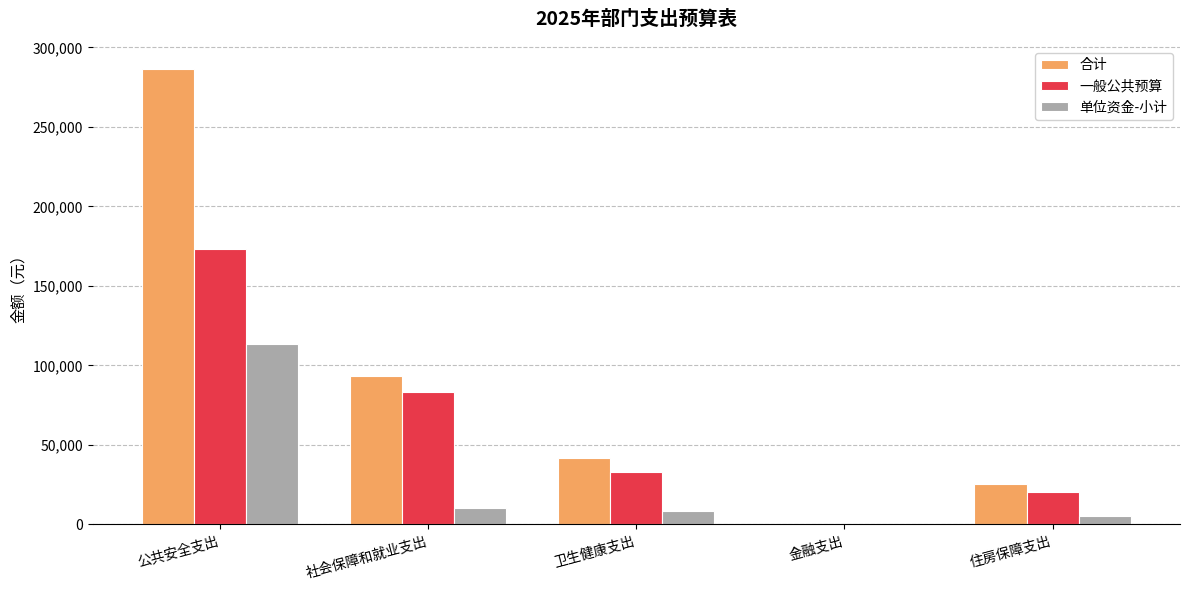

What is the total value across all series at 金融支出?

400.0